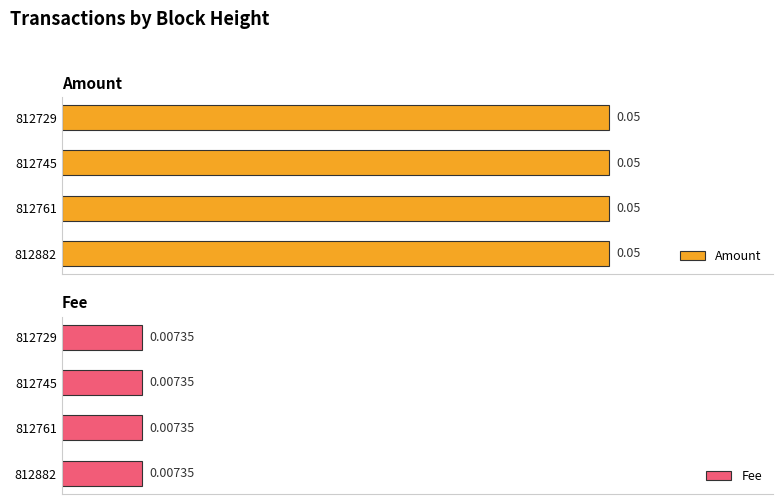

List the series in order of their overall mean, highest first.

Amount, Fee